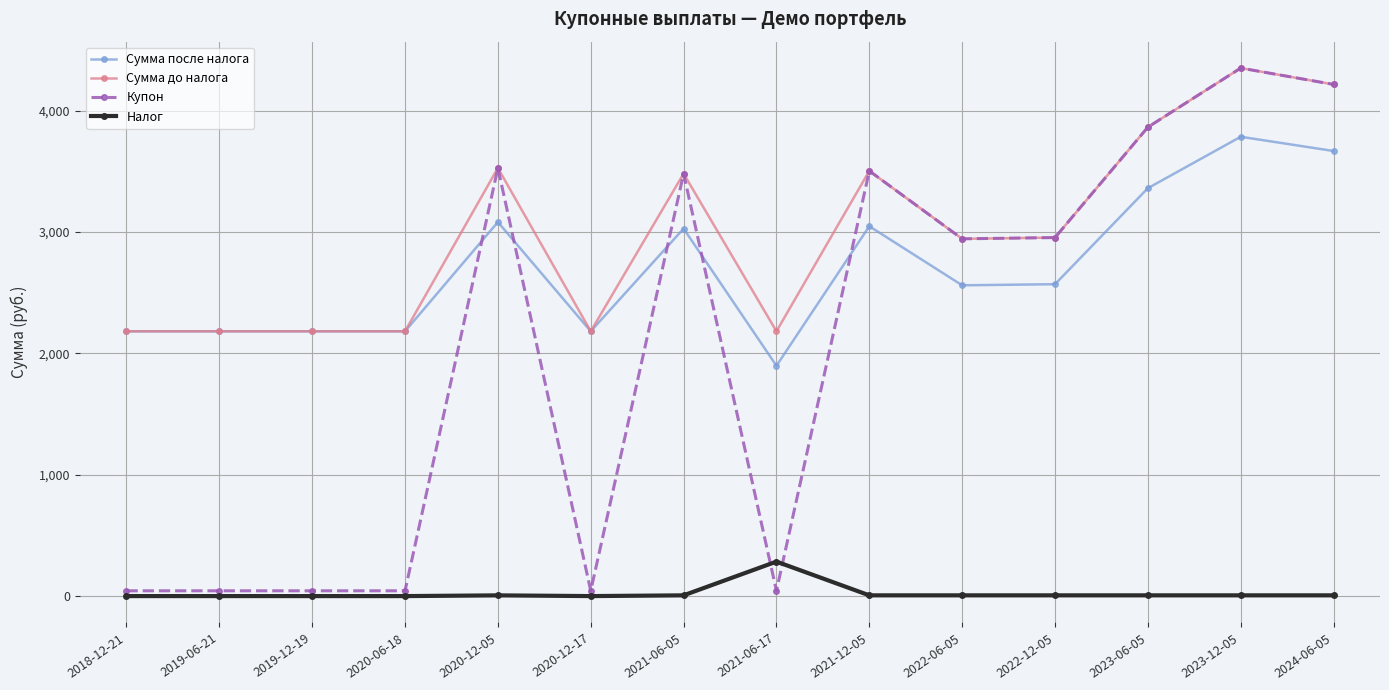

Which series has the largest range (max minus min)?

Купон